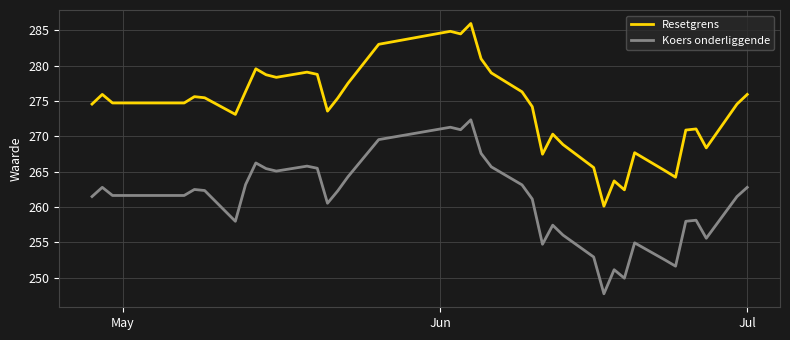

What is the minimum value for Koers onderliggende?

247.8